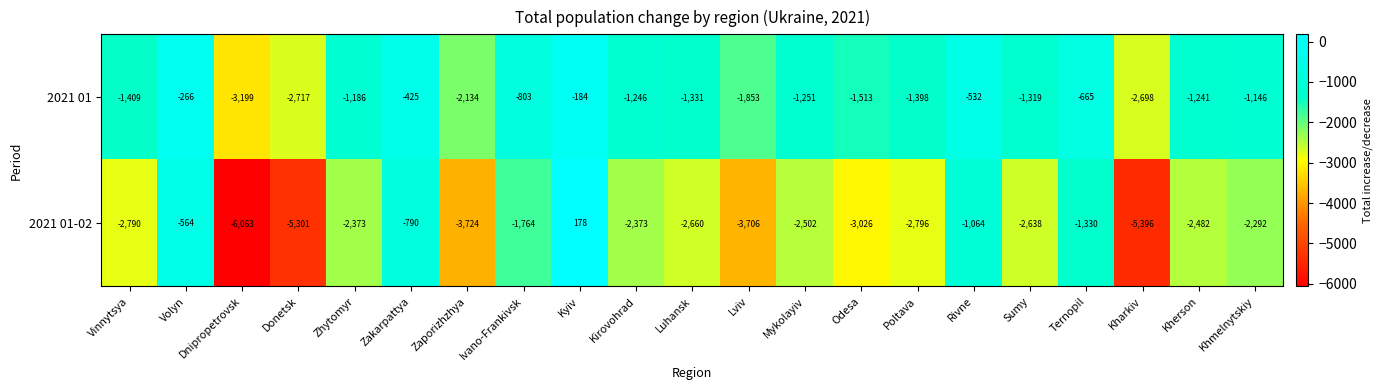

At which category does the chart reach its minimum across all series?

Dnipropetrovsk